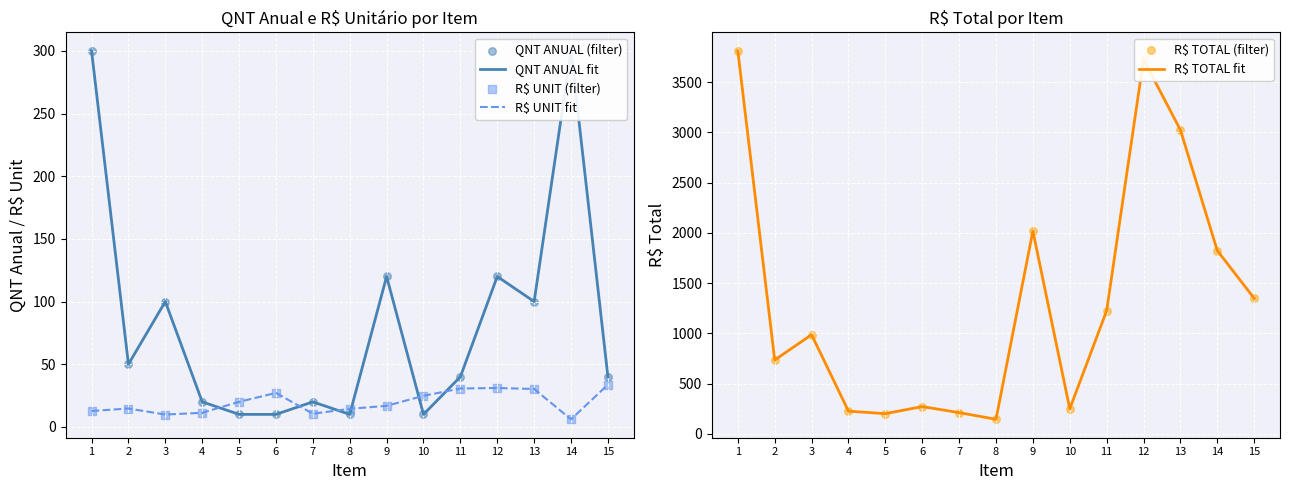

At which category is the sum across all series the highest?

1